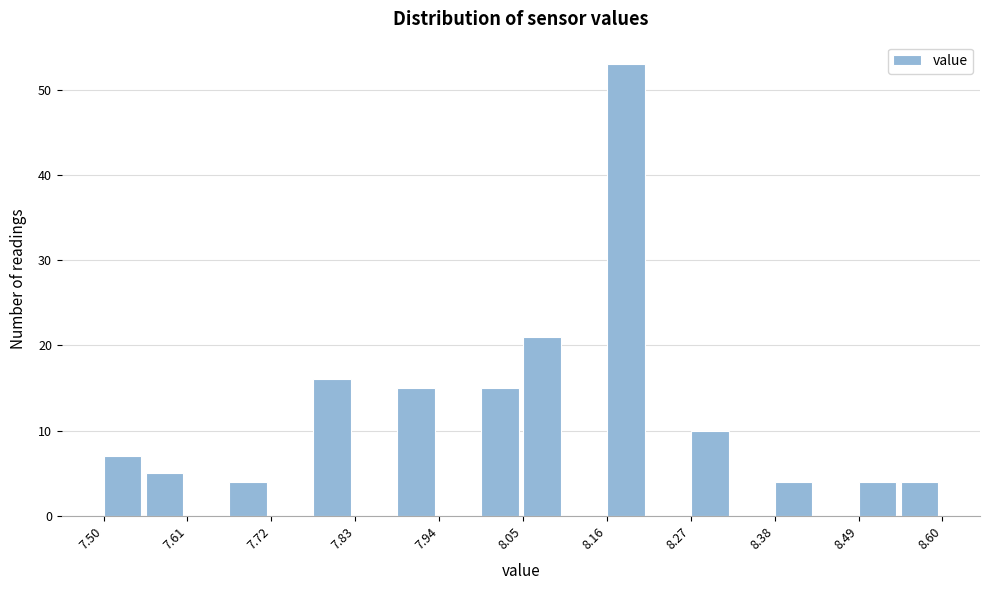

Around what value on the x-axis is the tallest bar? Give the approximate position of its centre, as read against the axis.

8.18